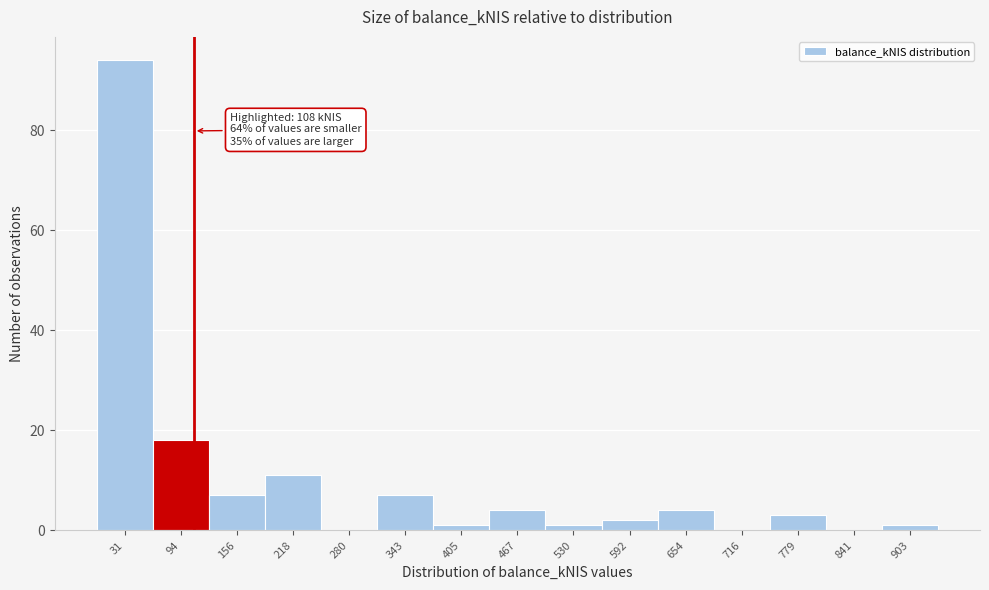

Over which range of the x-axis is the bar tallest?

0 to 60